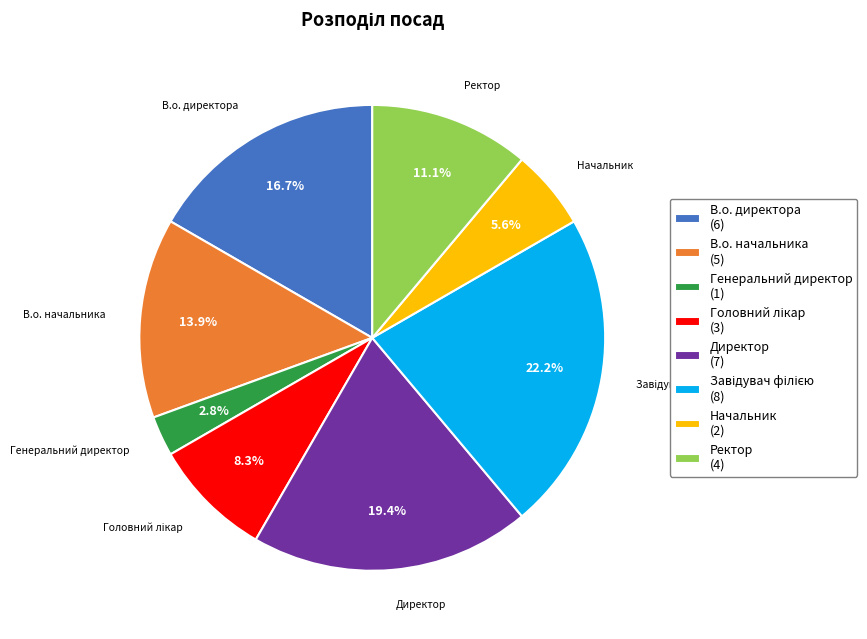

Which slice is the smallest?

Генеральний директор